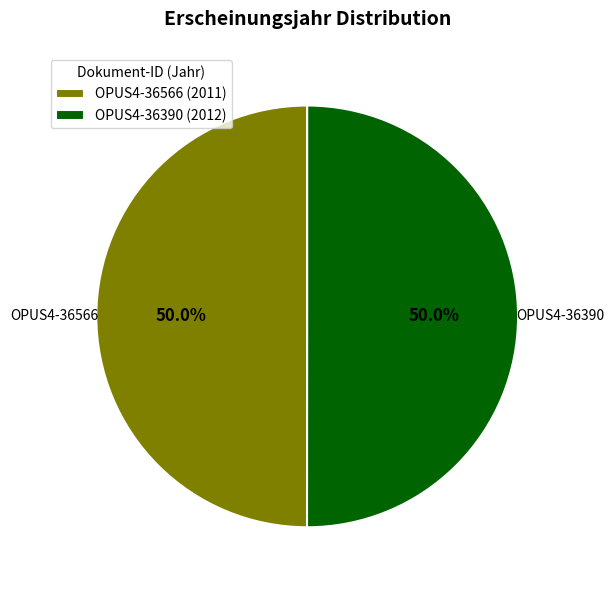

Count the number of slices in the pie.

2